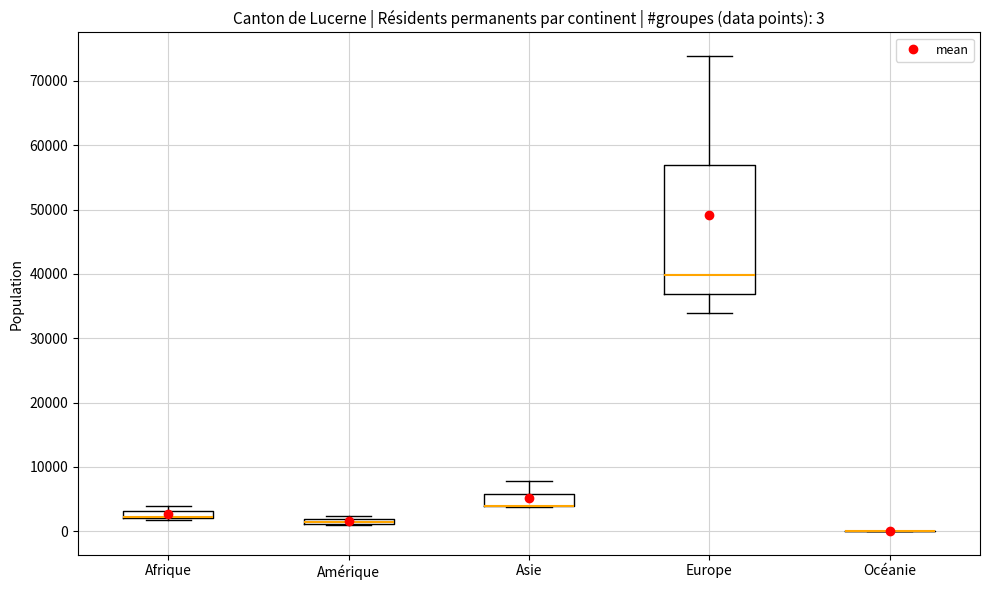

Which box is the tallest, from its lower edge to its upper edge?

Europe